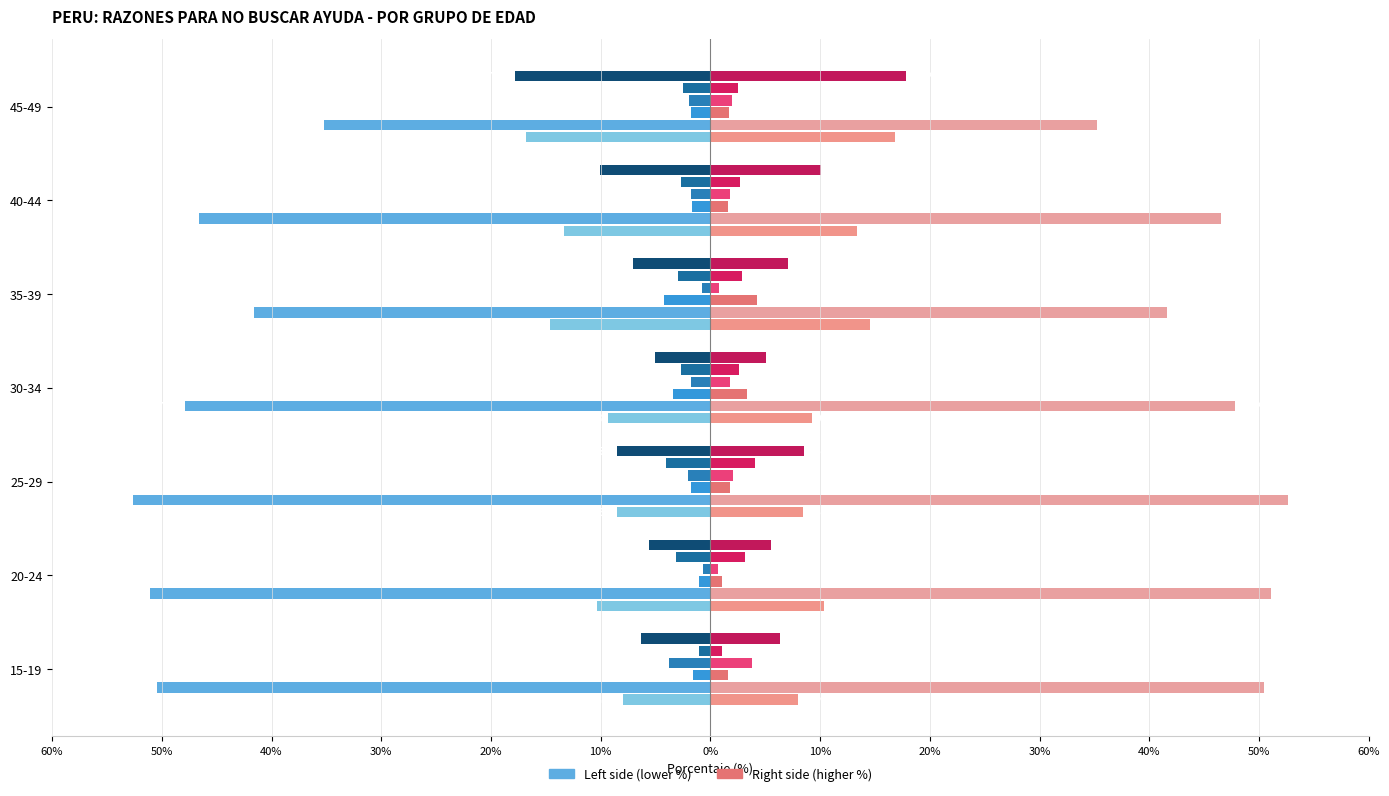

True or false: Miedo al divorcio has a value of -4.1 at 25-29.

True